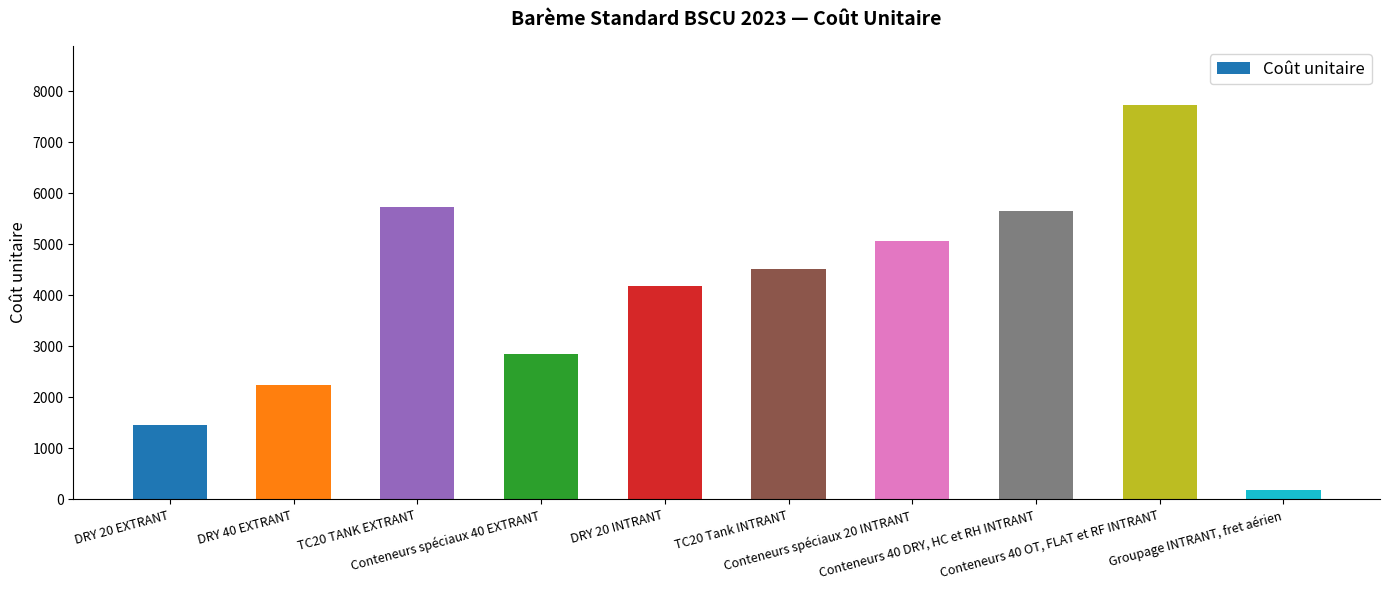

Rank the categories by value from lowest to highest.

Groupage INTRANT, fret aérien, DRY 20 EXTRANT, DRY 40 EXTRANT, Conteneurs spéciaux 40 EXTRANT, DRY 20 INTRANT, TC20 Tank INTRANT, Conteneurs spéciaux 20 INTRANT, Conteneurs 40 DRY, HC et RH INTRANT, TC20 TANK EXTRANT, Conteneurs 40 OT, FLAT et RF INTRANT